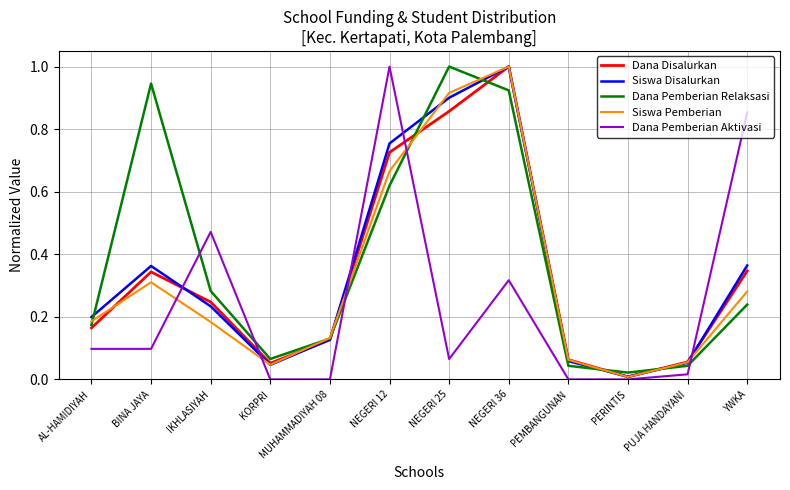

Is it true that Siswa Pemberian equals 0.0 at KORPRI?

True